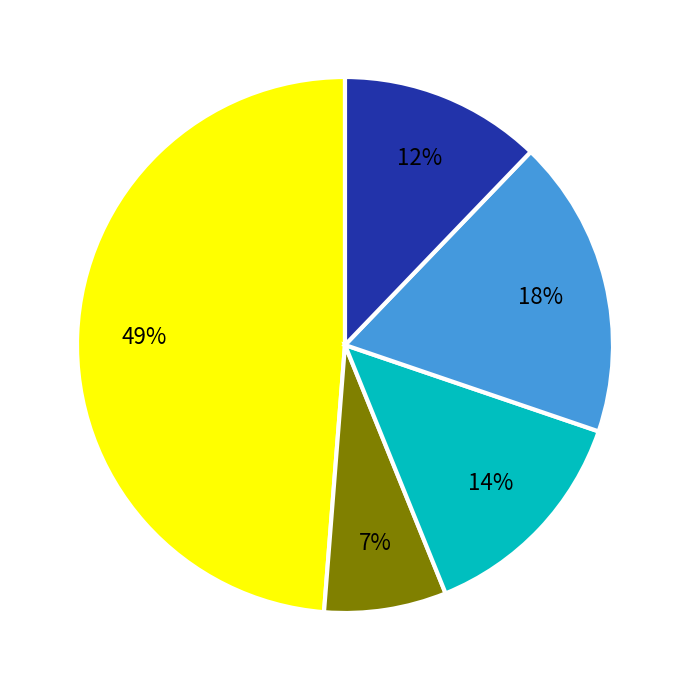

How many slices are in this pie chart?

5